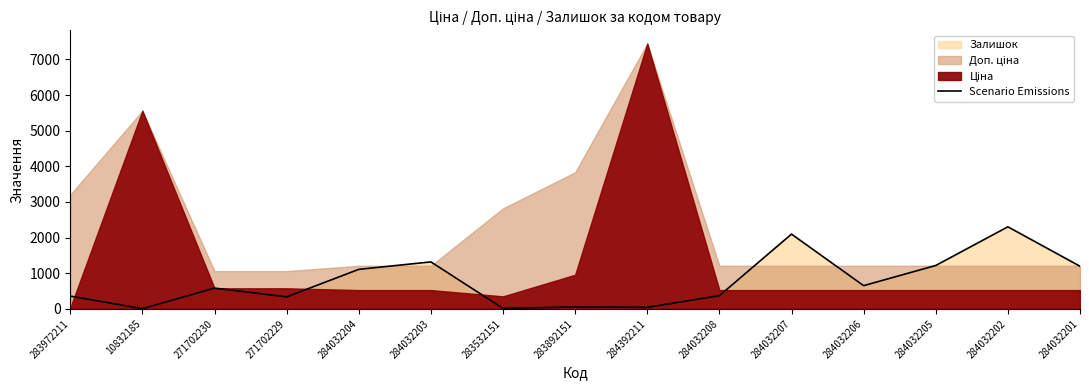

List the labels in order of value, smallest first.

10832185, 283532151, 284392211, 283892151, 271702229, 283972211, 284032208, 271702230, 284032206, 284032204, 284032201, 284032205, 284032203, 284032207, 284032202